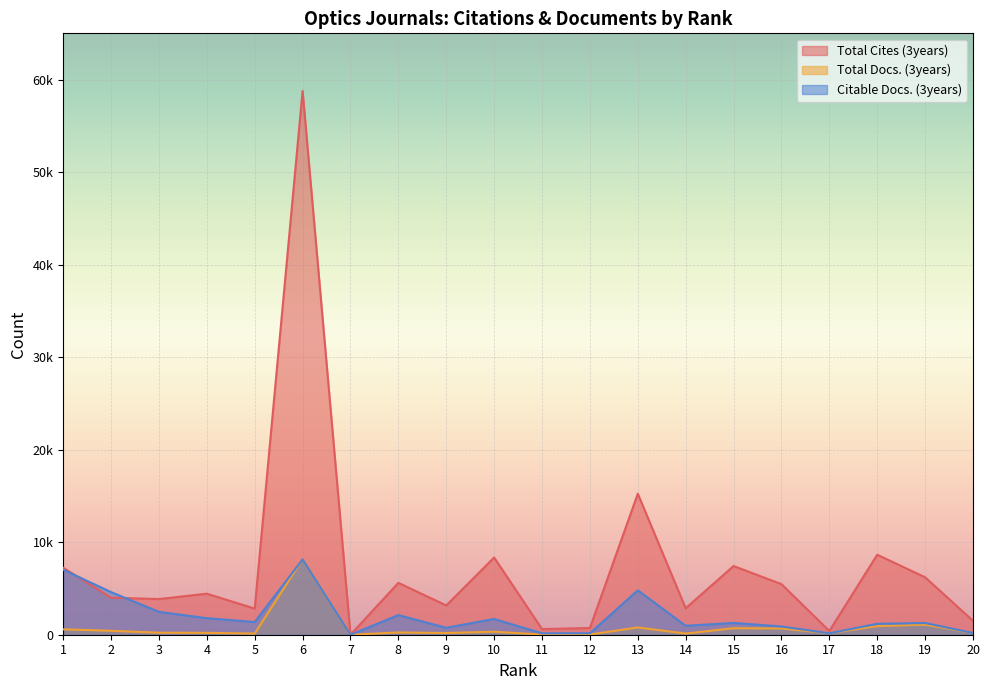

Which series changed the most between 11 and 13?

Total Cites (3years)